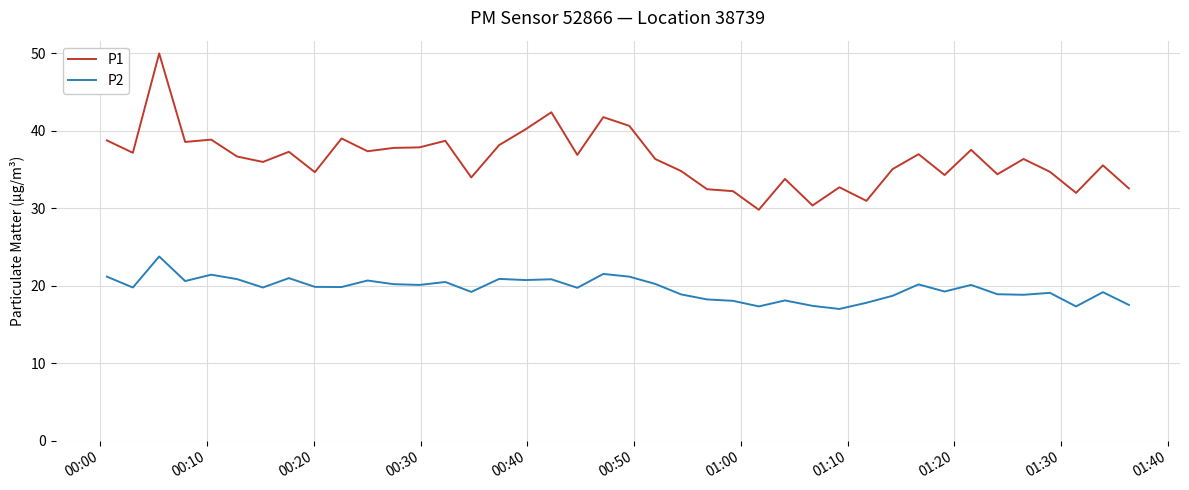

What is the highest value of the P1 series?

50.0